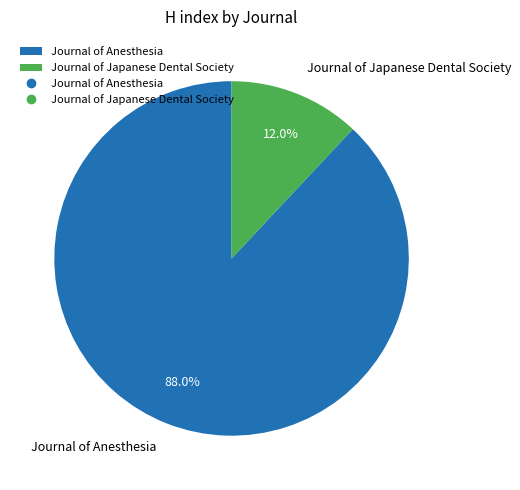

Which has a higher value, Journal of Anesthesia or Journal of Japanese Dental Society?

Journal of Anesthesia